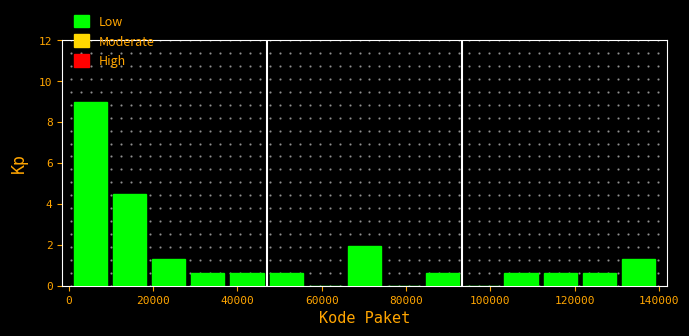

Over which range of the x-axis is the bar tallest?

0 to 10000